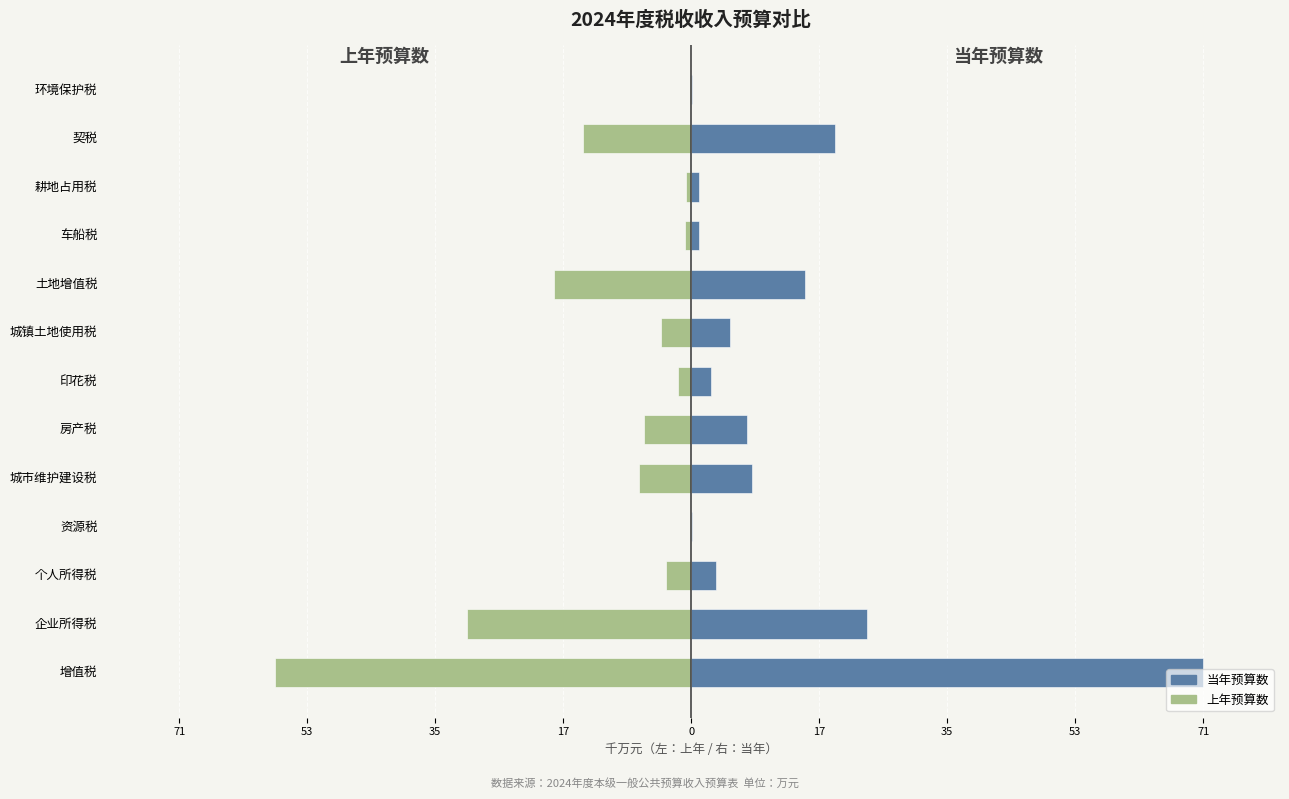

How many groups of bars are there?

13